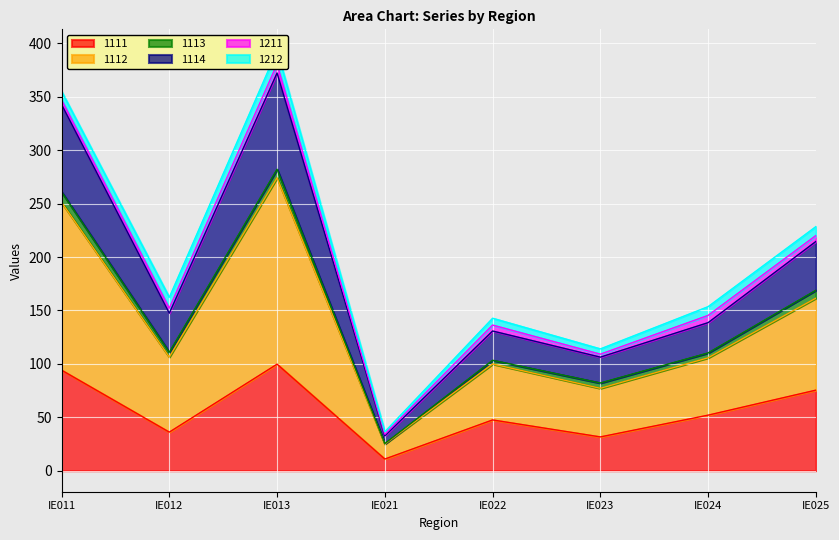

What is the maximum value for 1111?

99.7